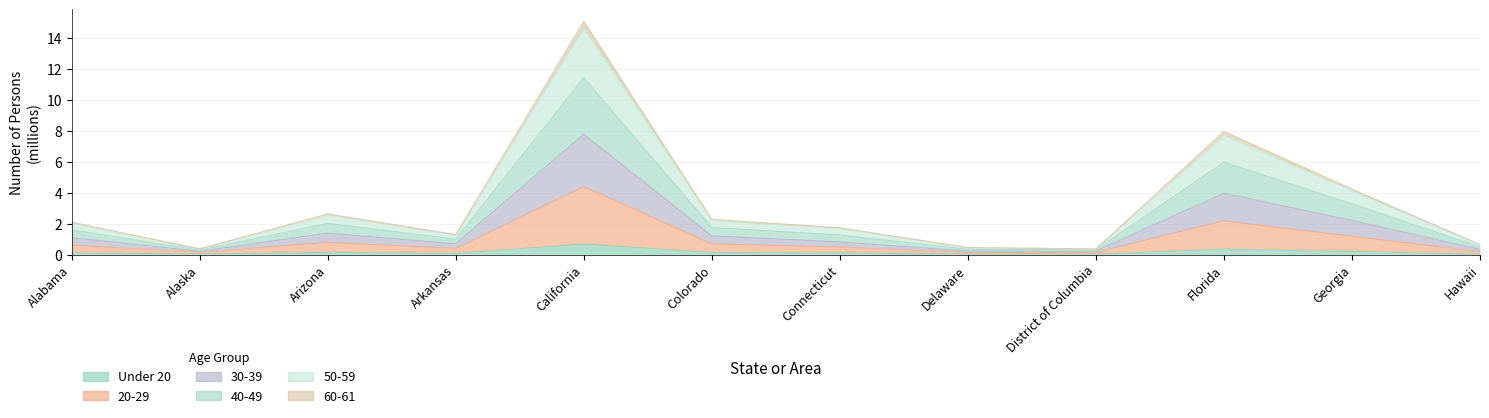

What position from the right is Georgia?

2